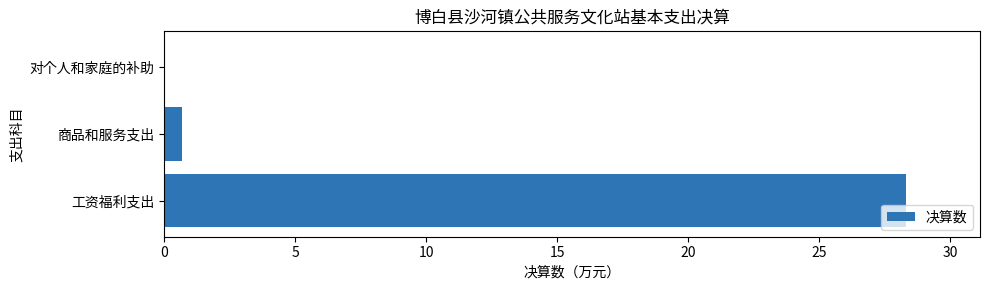

What is the greatest value displayed?

28.3